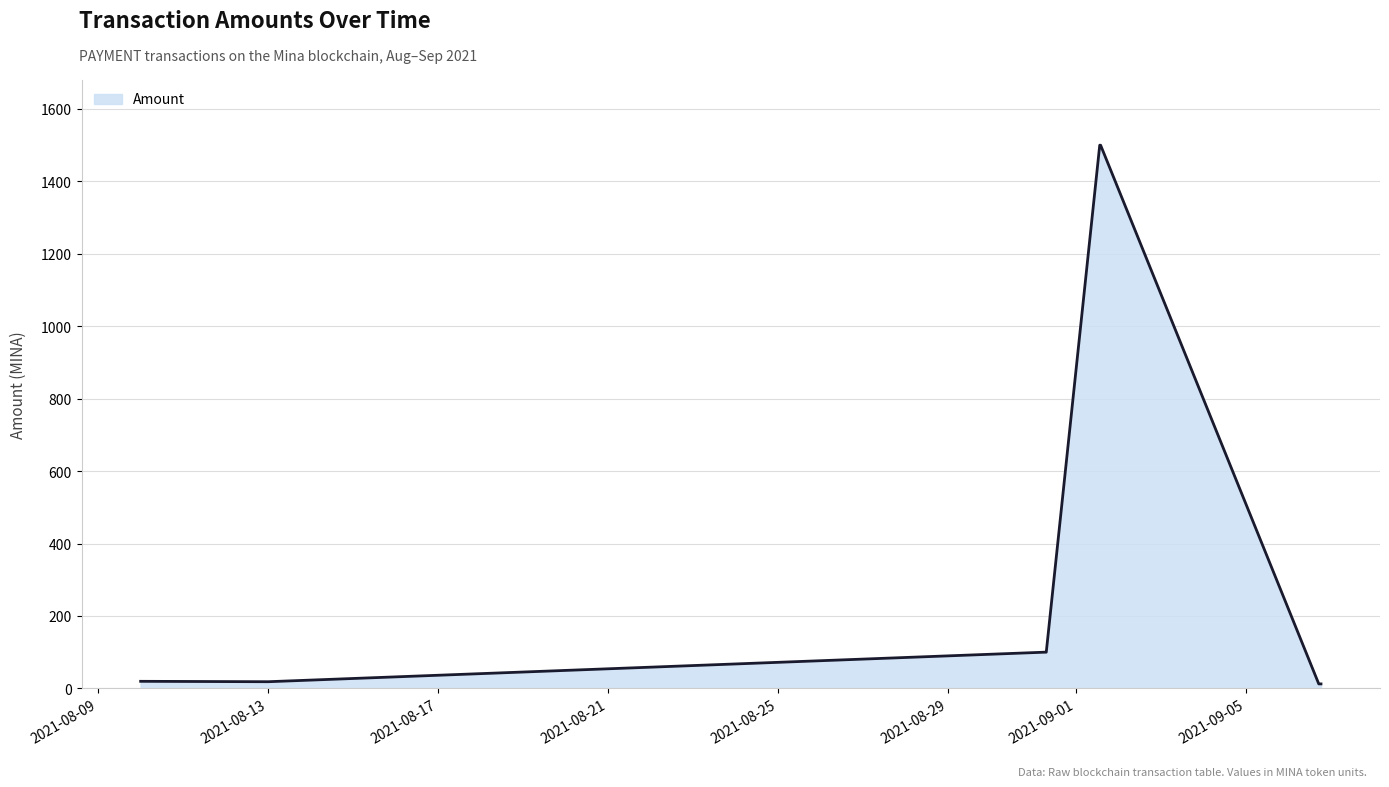

What is the average value?

407.8